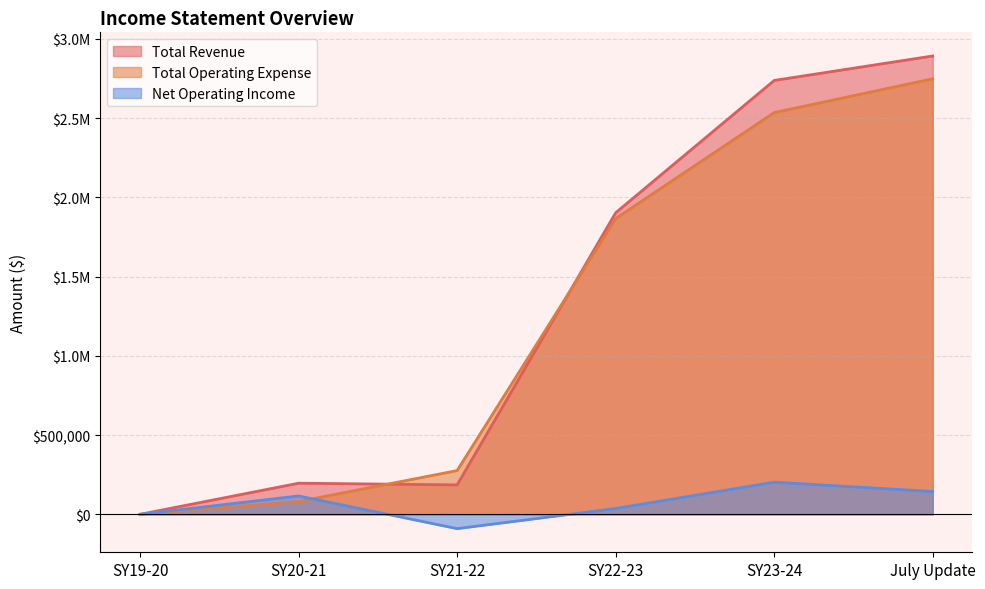

What is the sum of the Net Operating Income values at July Update and SY21-22?

53622.3